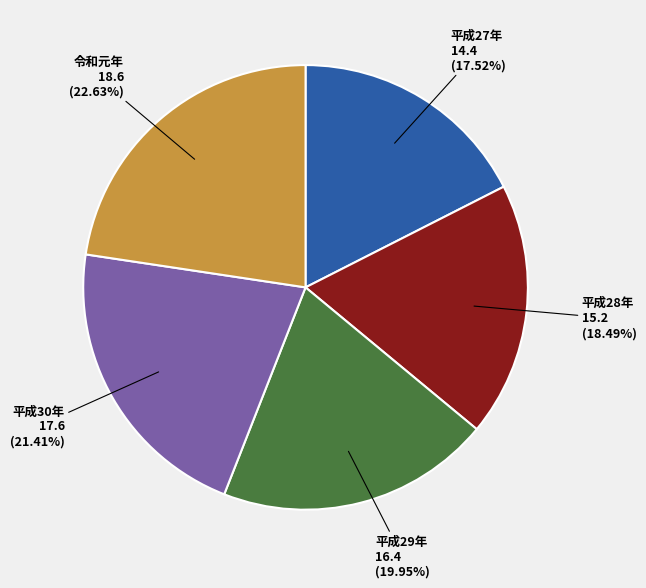

Count the number of slices in the pie.

5